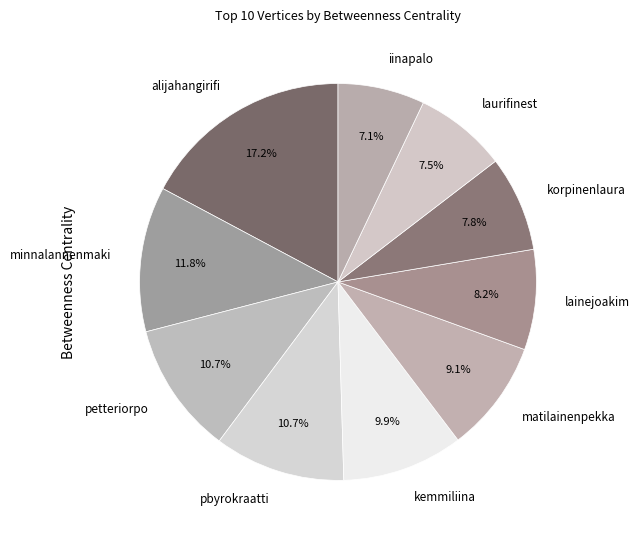

How many segments does this pie chart have?

10